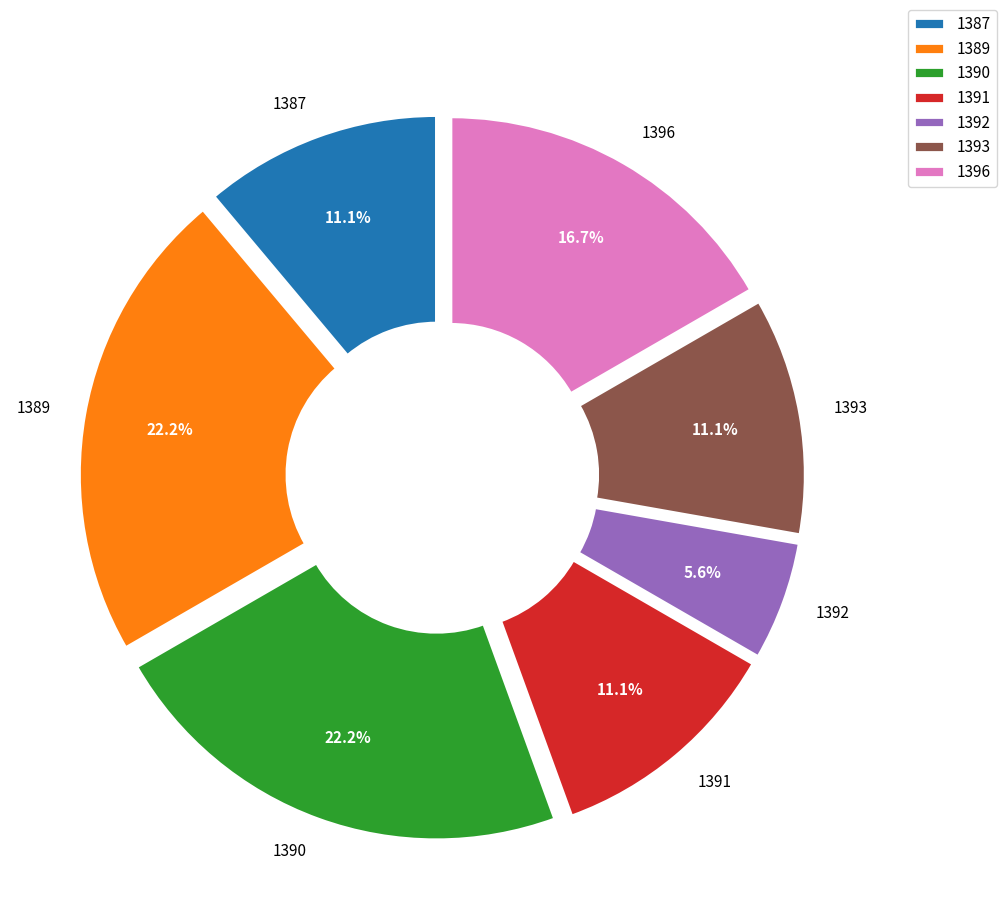

What percentage is the 1387 slice, to the nearest percent?

11%